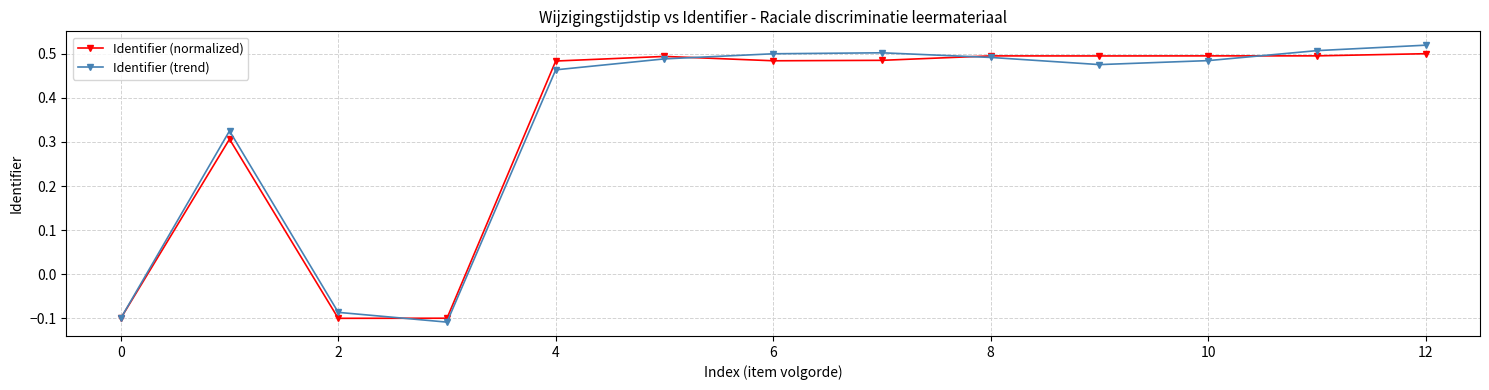

At how many categories does at least one series exceed 0?

10